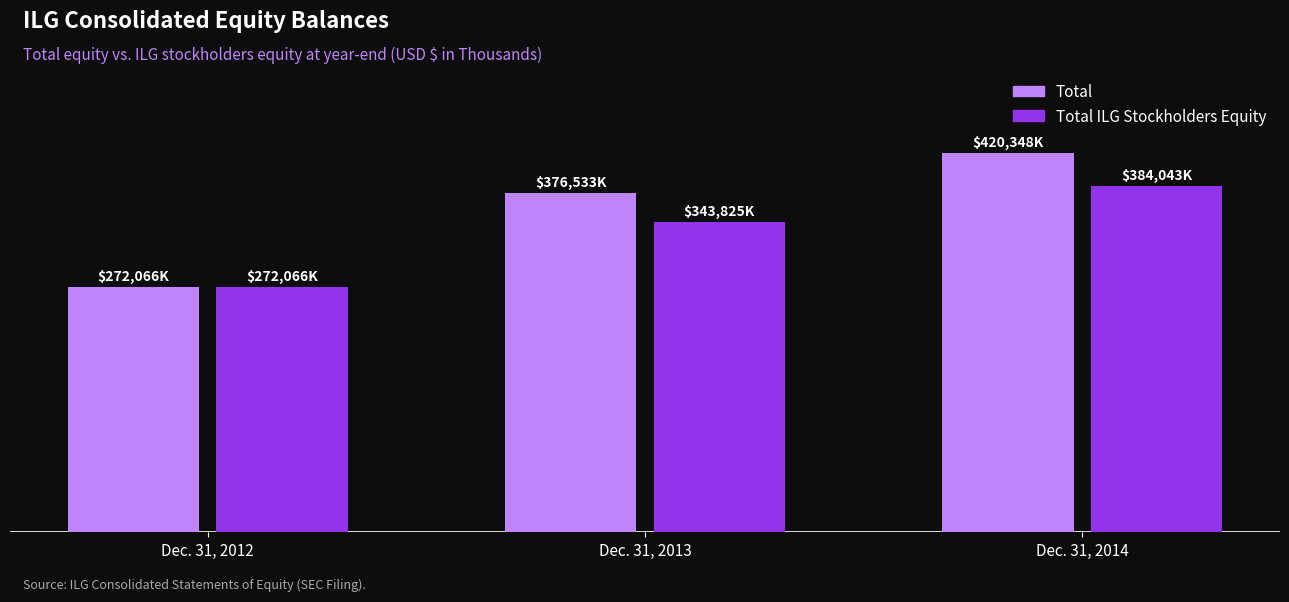

Are the bars horizontal?

No